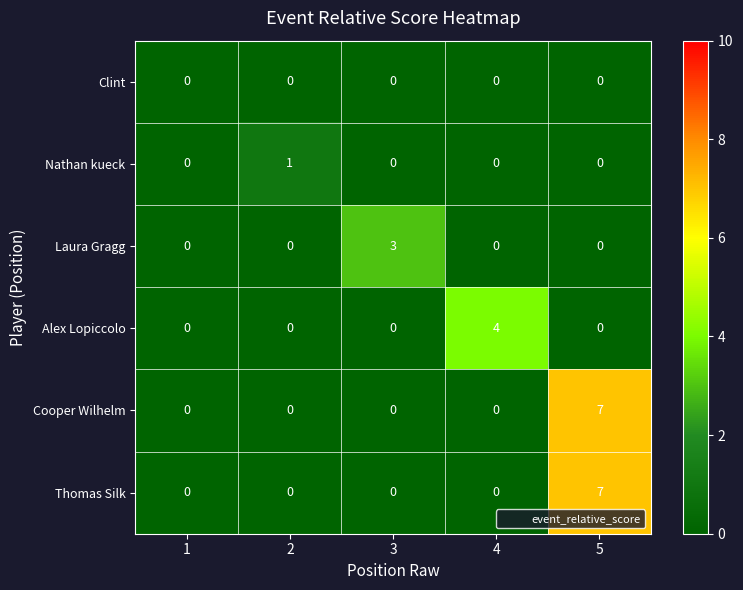

The value of Cooper Wilhelm at 1 is 4. True or false?

False